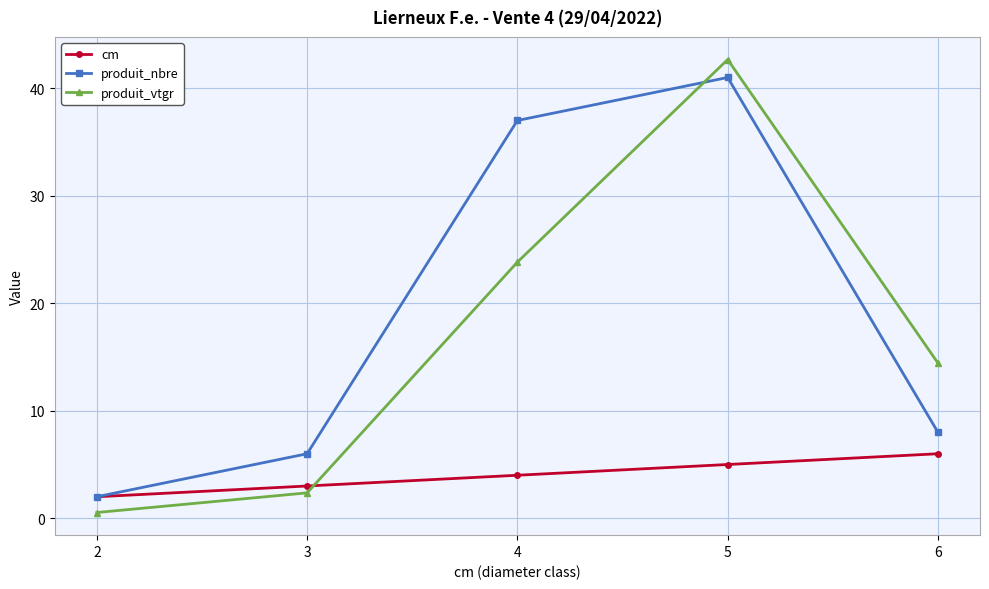

At which category is the sum across all series the highest?

5